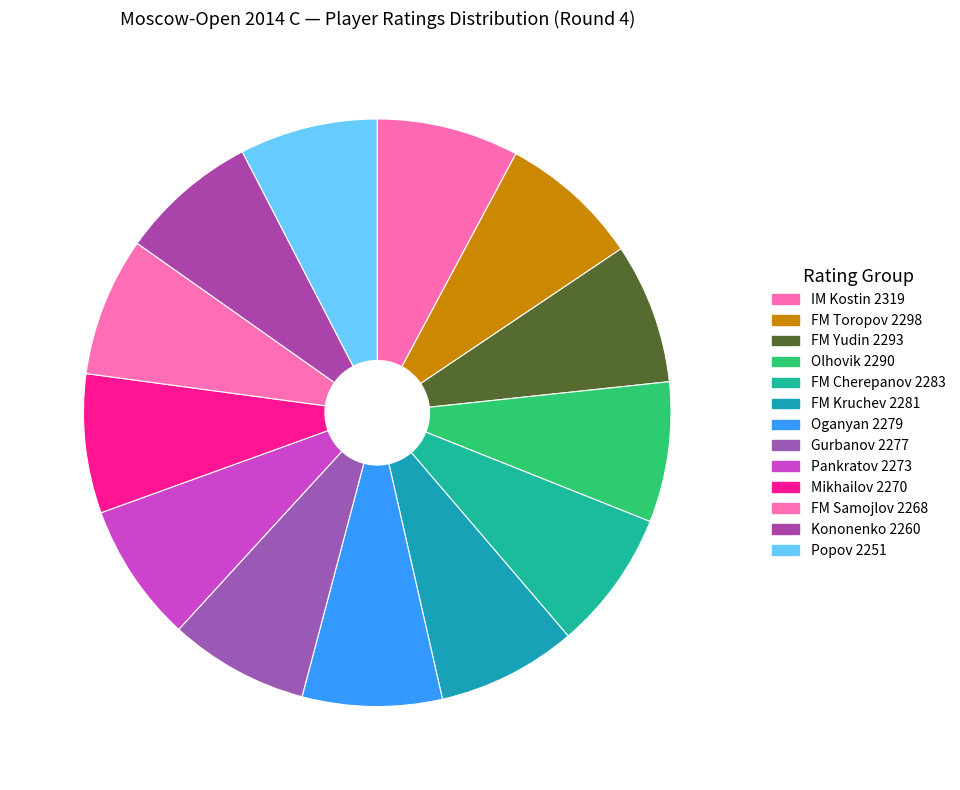

Count the number of slices in the pie.

13